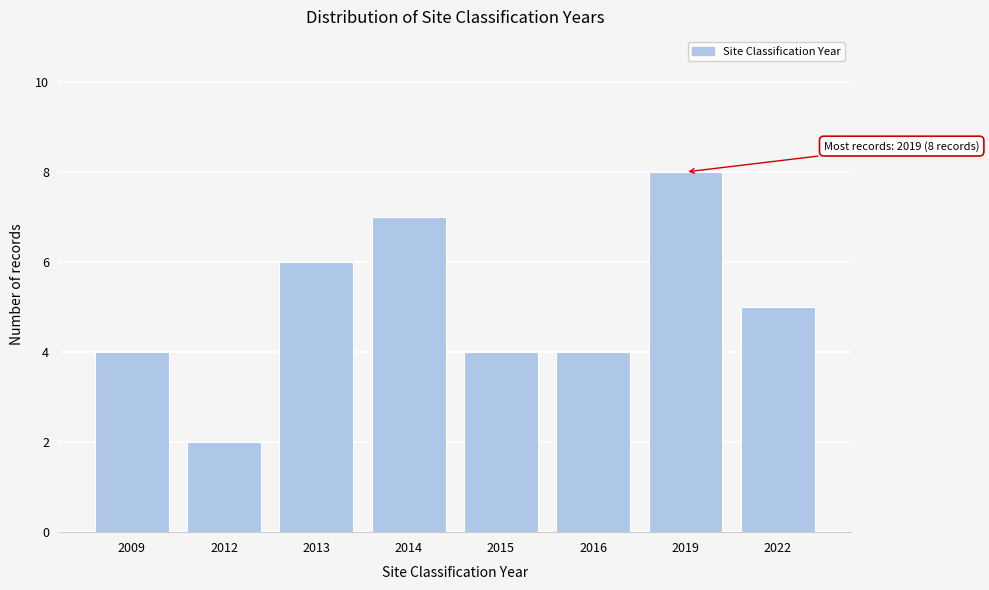

Reading left to right, list all the values displayed in this chart.

4	2	6	7	4	4	8	5